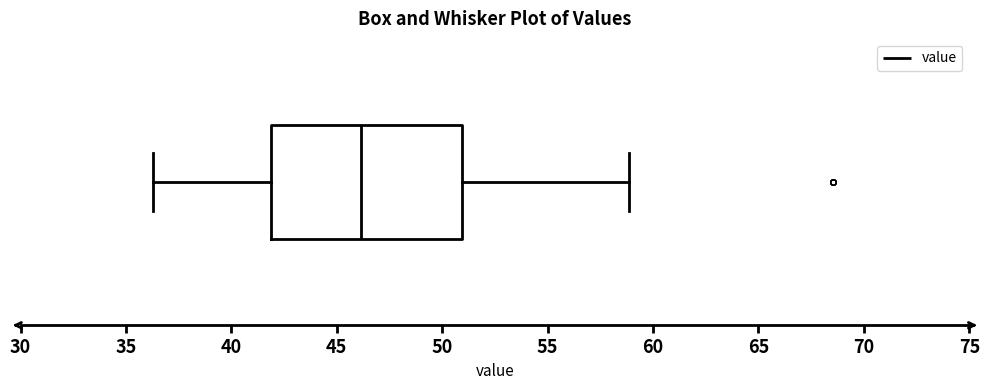

Read this box plot against the x-axis: the position of the median line, the range covered by the box, and the ends of both whiskers. The values are not printed on the chart, so give them approximately, as read against the axis.

median 46.0, box 42.0 to 51.0, whiskers 36.5 to 59.0